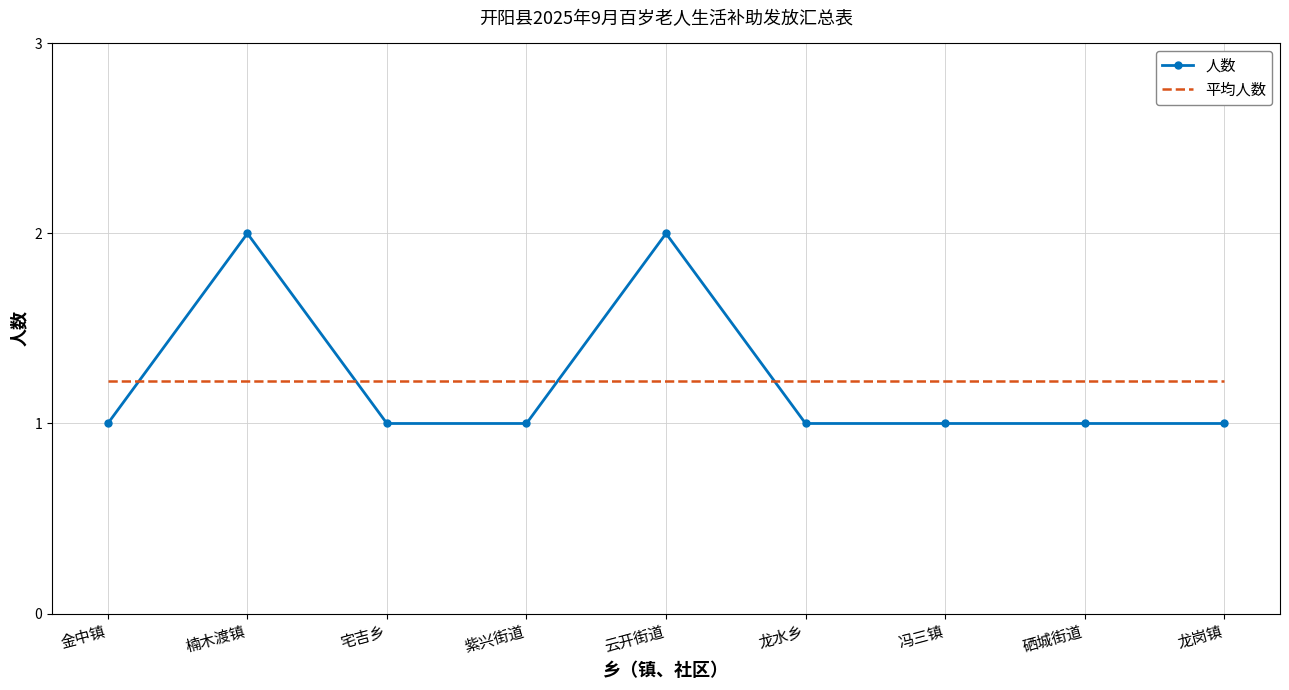

What is the highest value of the 人数 series?

2.0